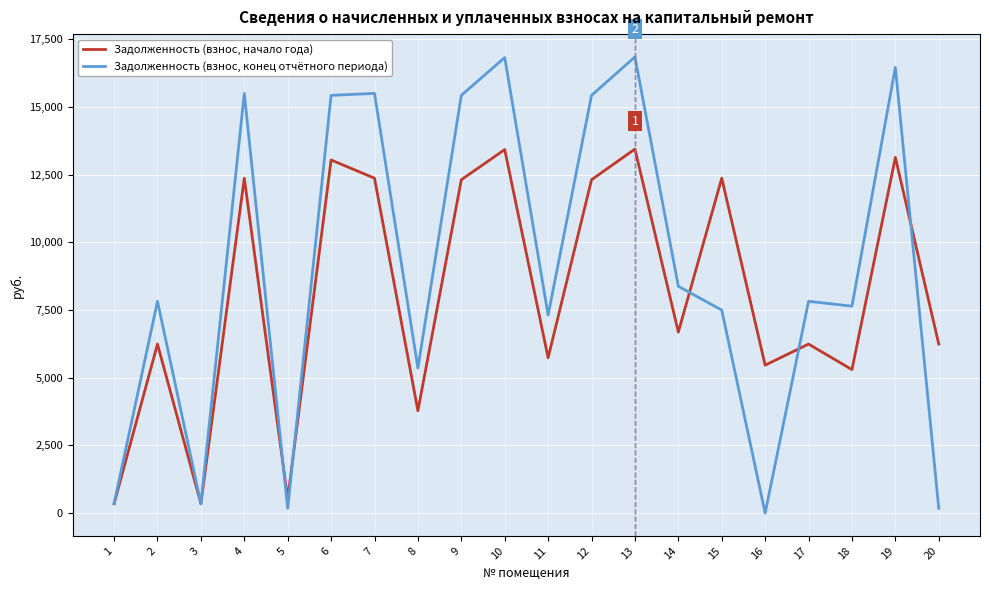

Which series changed the most between 12 and 17?

Задолженность (взнос, конец отчётного периода)